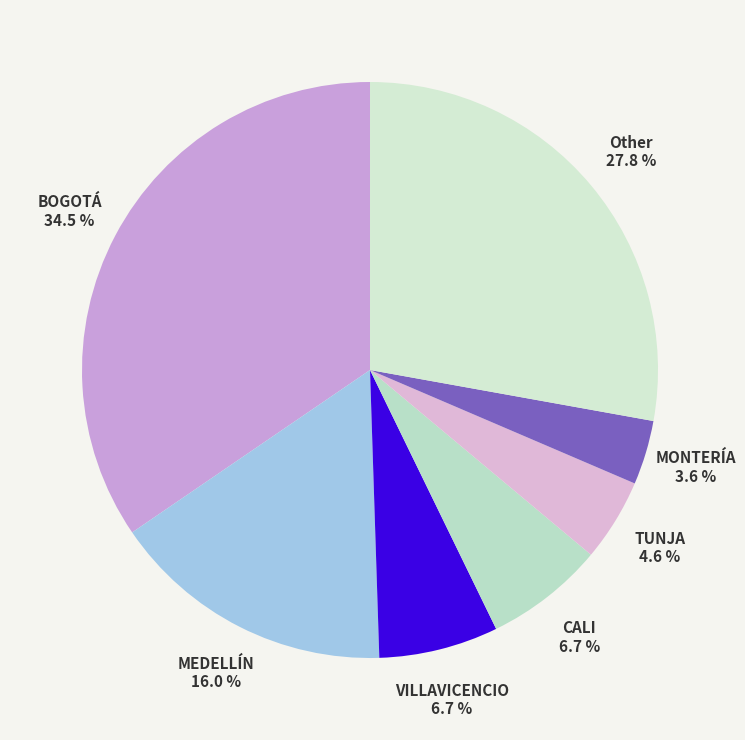

Count the number of slices in the pie.

7